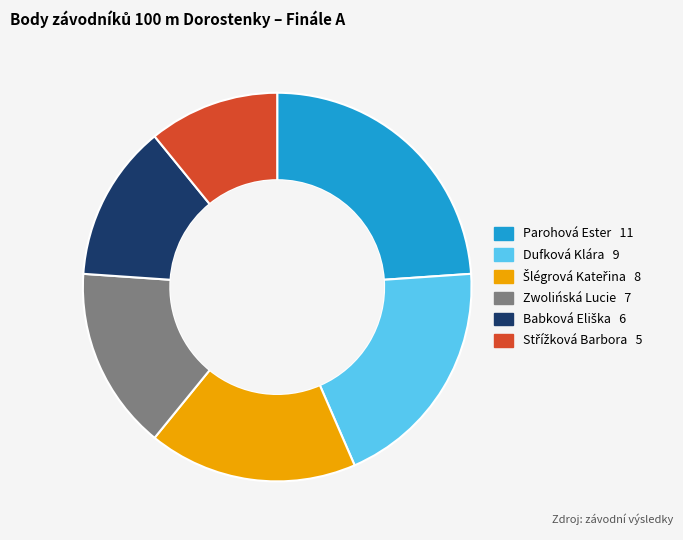

Is Dufková Klára the majority of the pie?

No